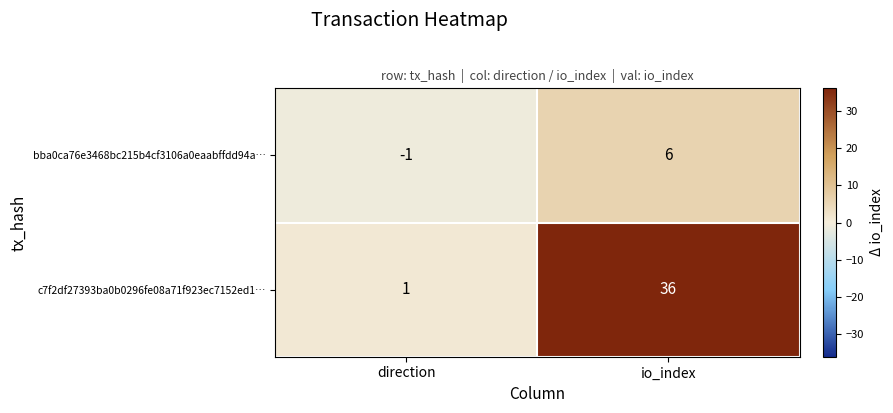

What is the difference between the bba0ca76e3468bc215b4cf3106a0eaabffdd94a… values at io_index and direction?

7